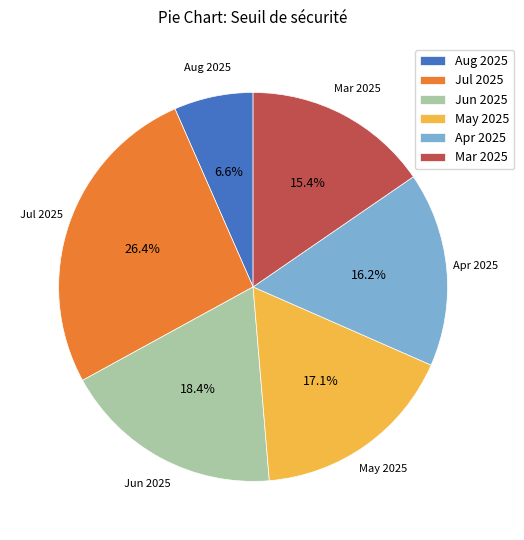

How many segments does this pie chart have?

6